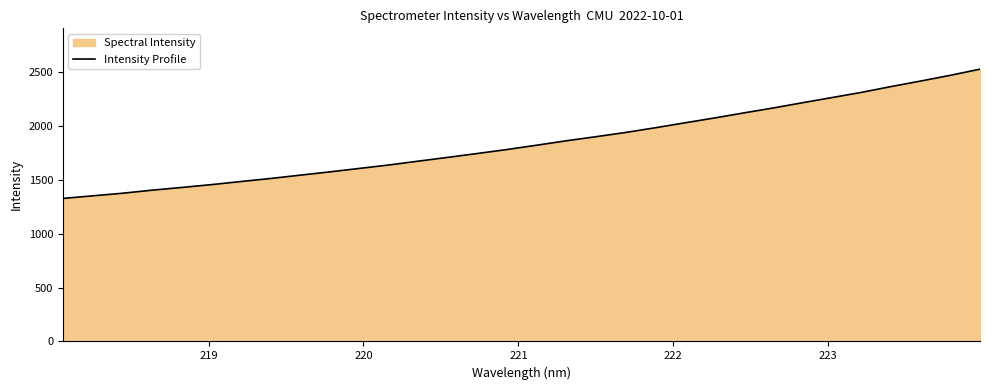

What is the greatest value displayed?

2525.8